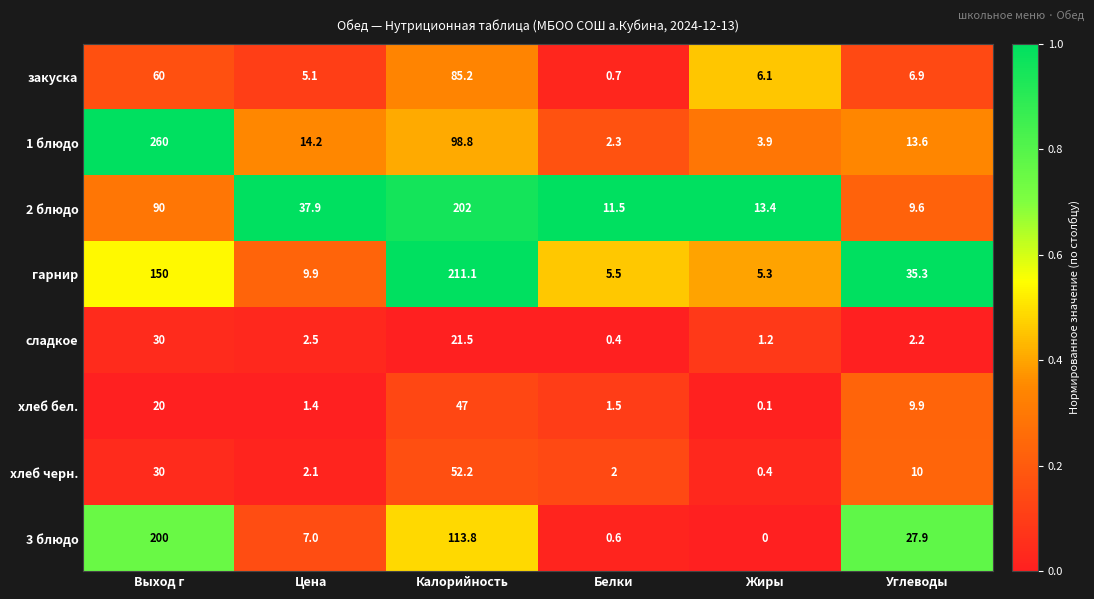

What is the difference between the second highest and second lowest values in the 2 блюдо series?

78.5